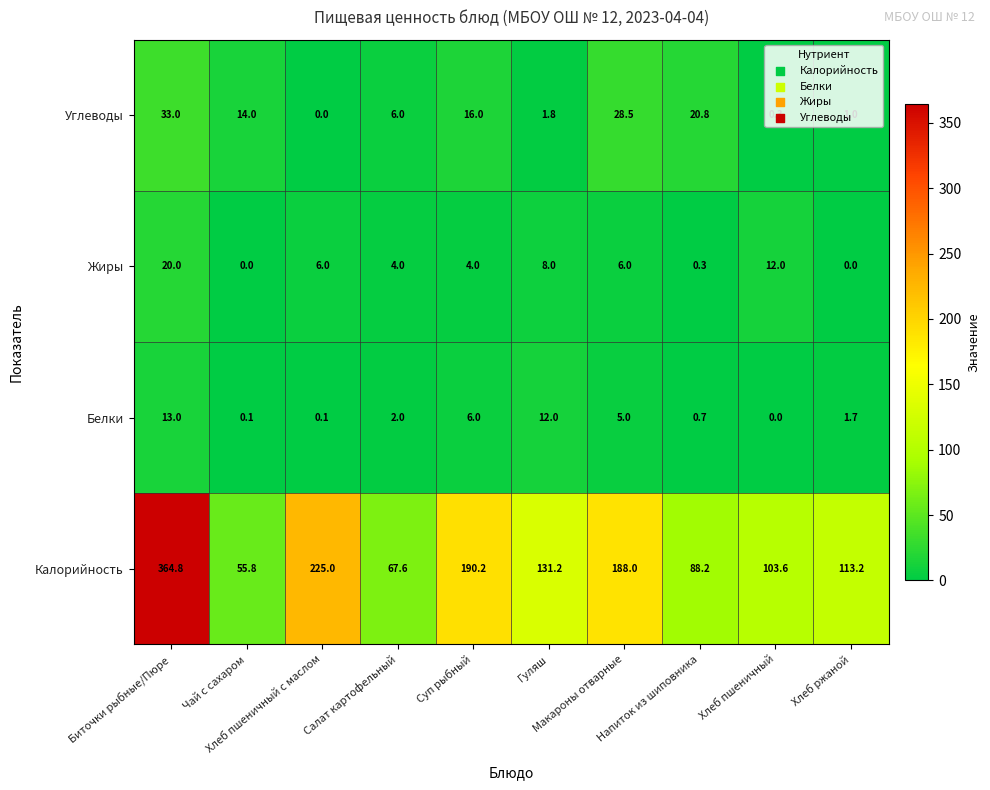

What is the difference between the highest and lowest values at Макароны отварные?

183.0